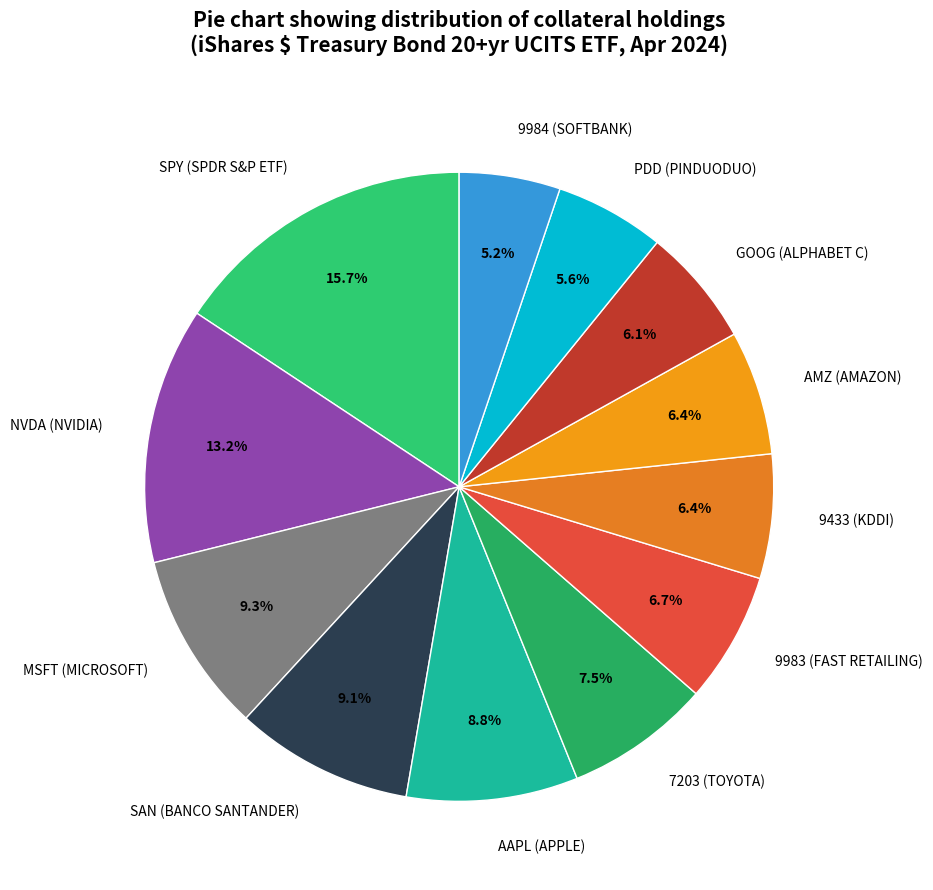

To the nearest percent, what portion does AMZ (AMAZON) represent?

6%